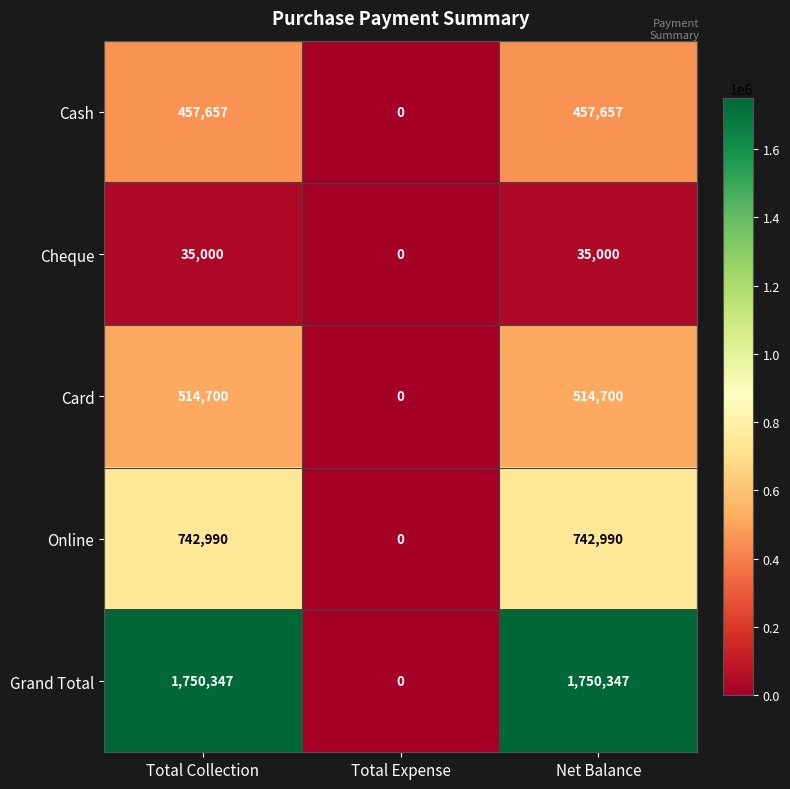

What is the total value across all series at Total Collection?

3500694